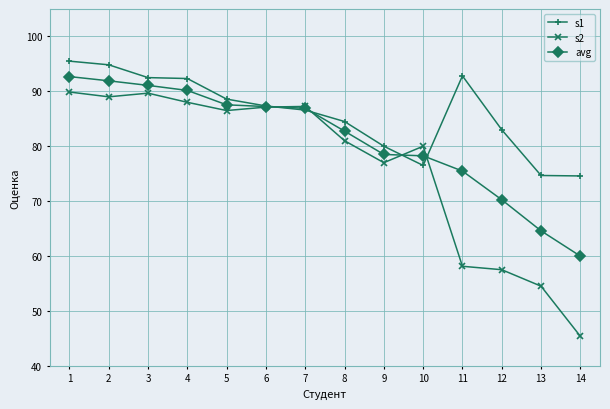

Which series has the largest total across all categories?

s1